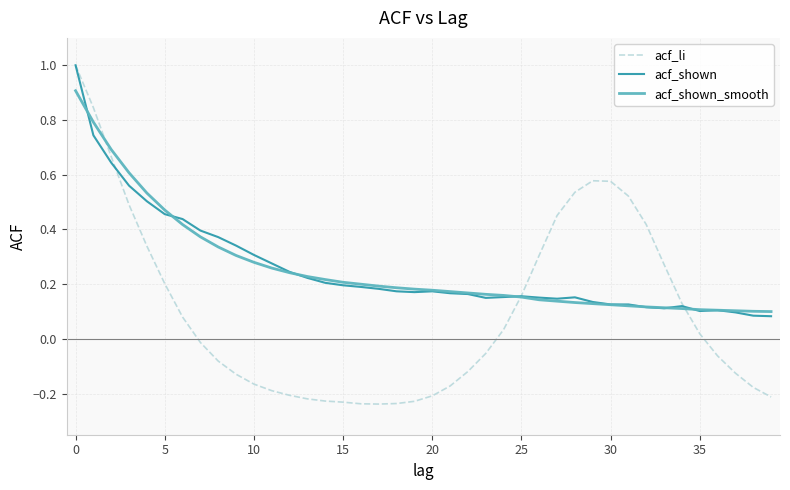

Which series has the widest spread of values?

acf_li